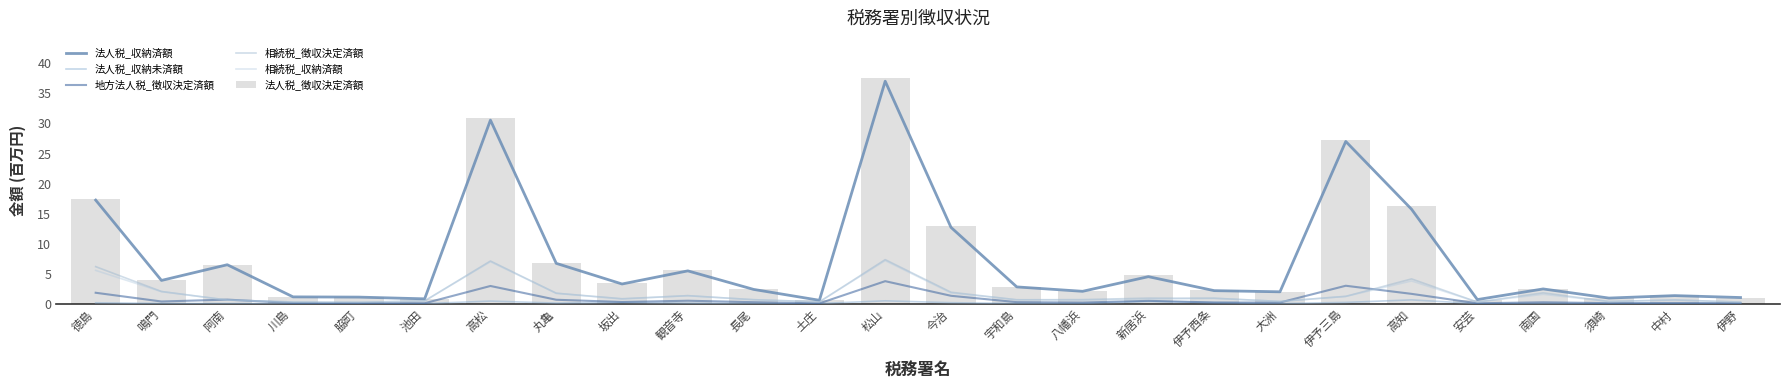

Rank the series by their maximum value, from highest to lowest.

法人税_徴収決定済額, 法人税_収納済額, 相続税_徴収決定済額, 相続税_収納済額, 地方法人税_徴収決定済額, 法人税_収納未済額